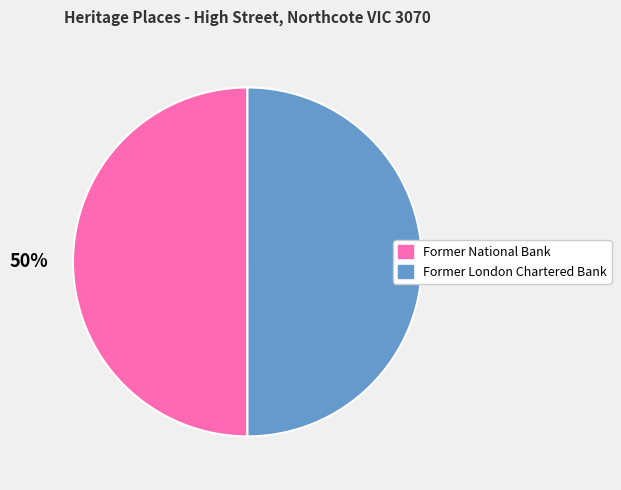

Do Former National Bank and Former London Chartered Bank together represent more than half of the pie?

Yes